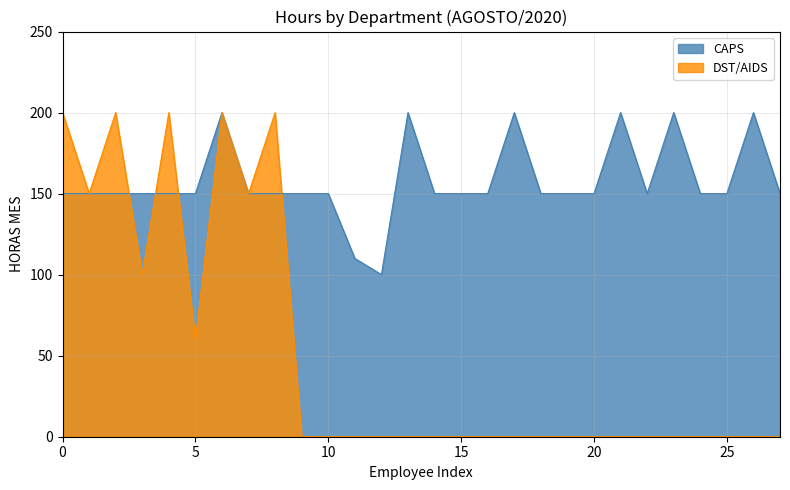

Rank the series by their average value, from highest to lowest.

CAPS, DST/AIDS